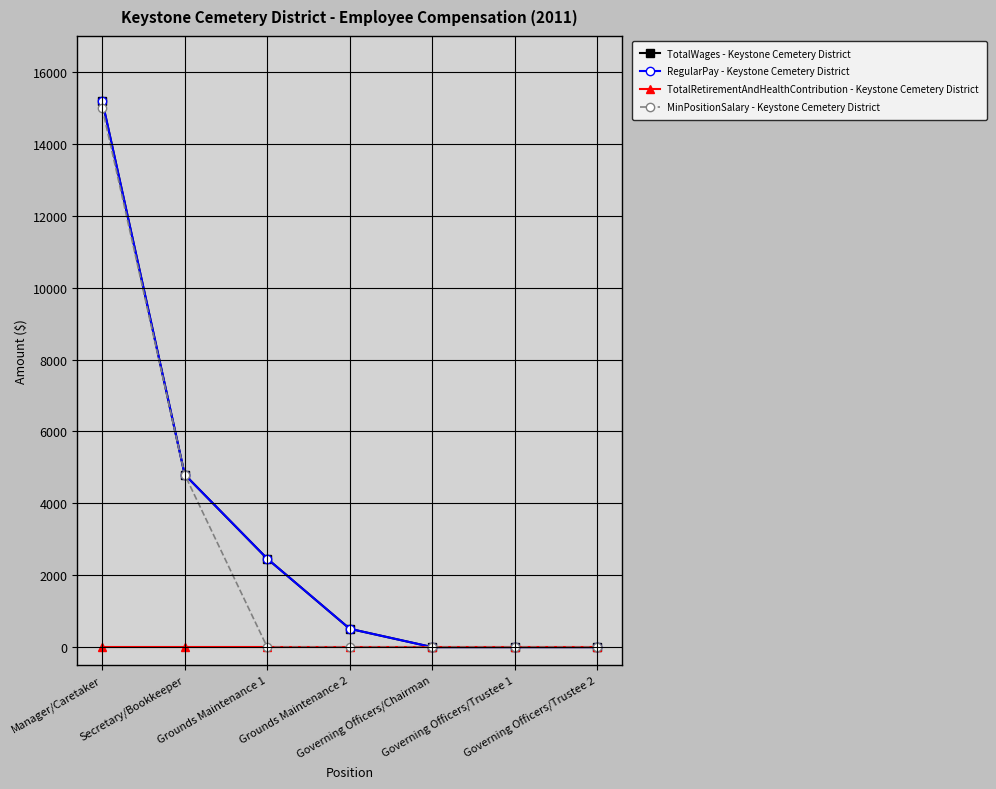

Reading left to right, extract all data points from this chart.

TotalWages - Keystone Cemetery District: 15200	4800	2460	510	0	0	0
RegularPay - Keystone Cemetery District: 15200	4800	2460	510	0	0	0
TotalRetirementAndHealthContribution - Keystone Cemetery District: 0	0	0	0	0	0	0
MinPositionSalary - Keystone Cemetery District: 15000	4800	0	0	0	0	0